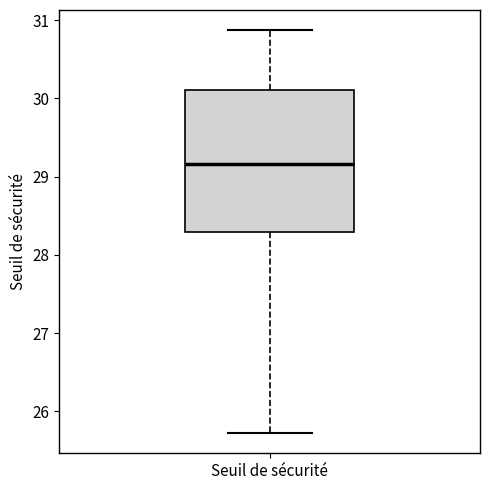

Transcribe this box plot: give where the median line is, the range the box spans, and where the two whiskers end, as read against the y-axis. The values are not printed on the chart, so give them approximately, as read against the axis.

median 29.2, box 28.3 to 30.1, whiskers 25.7 to 30.9